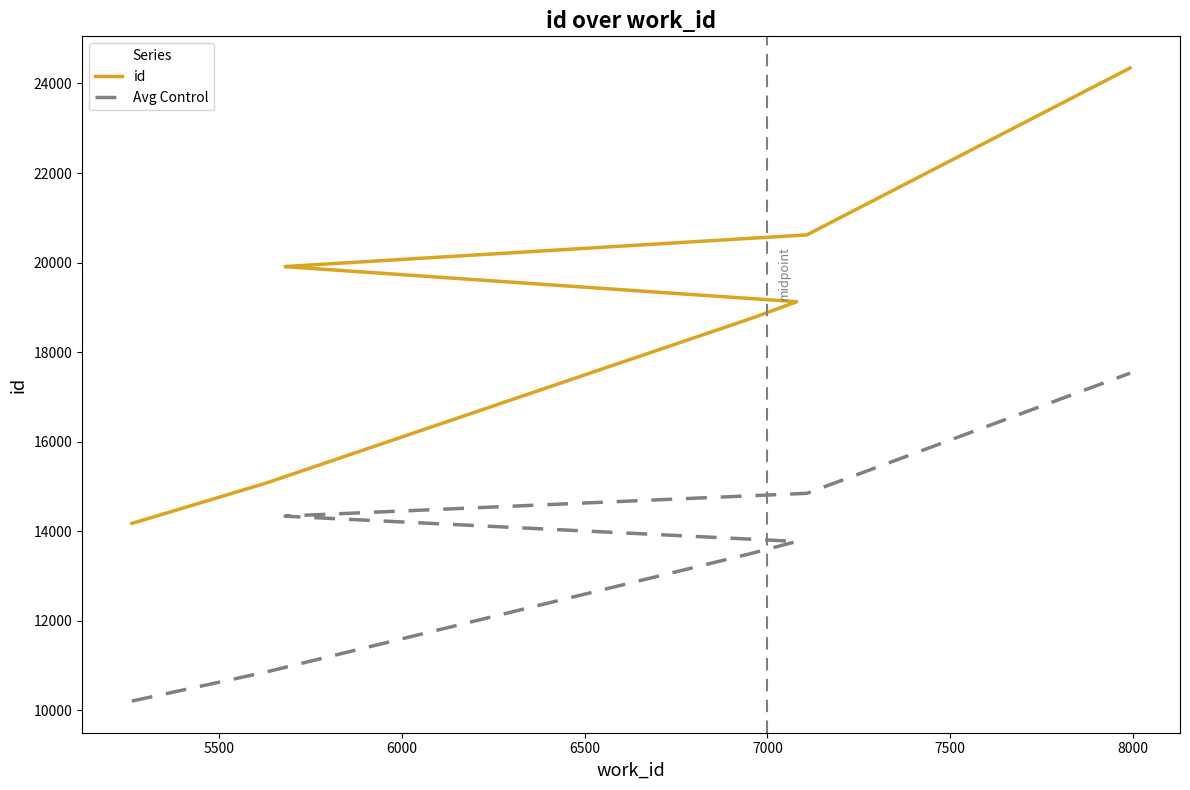

Rank the series by their maximum value, from lowest to highest.

Avg Control, id